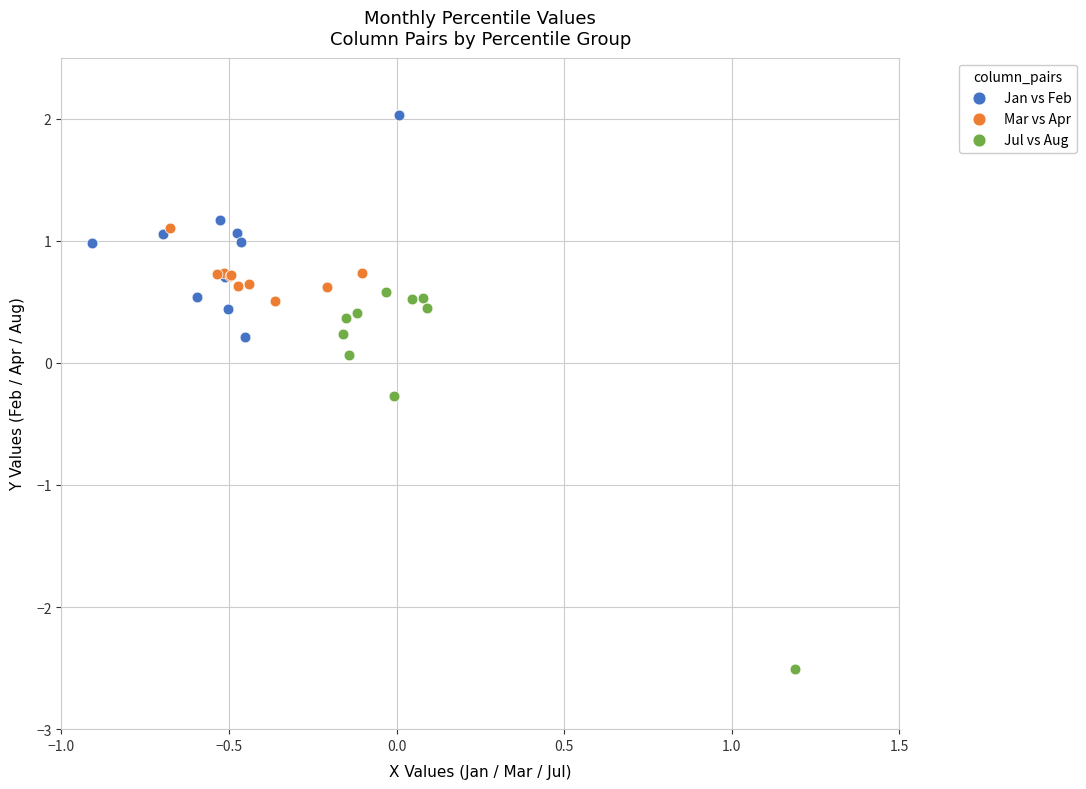

Which series has the widest spread of Y values?

Jul vs Aug